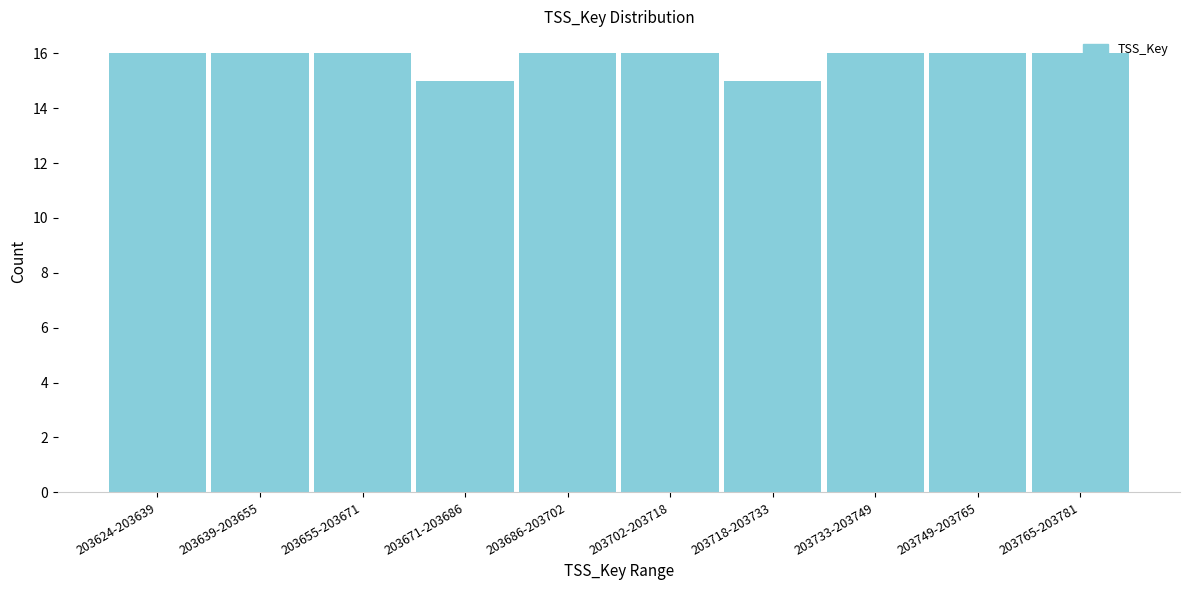

What is the sum of all values?

158